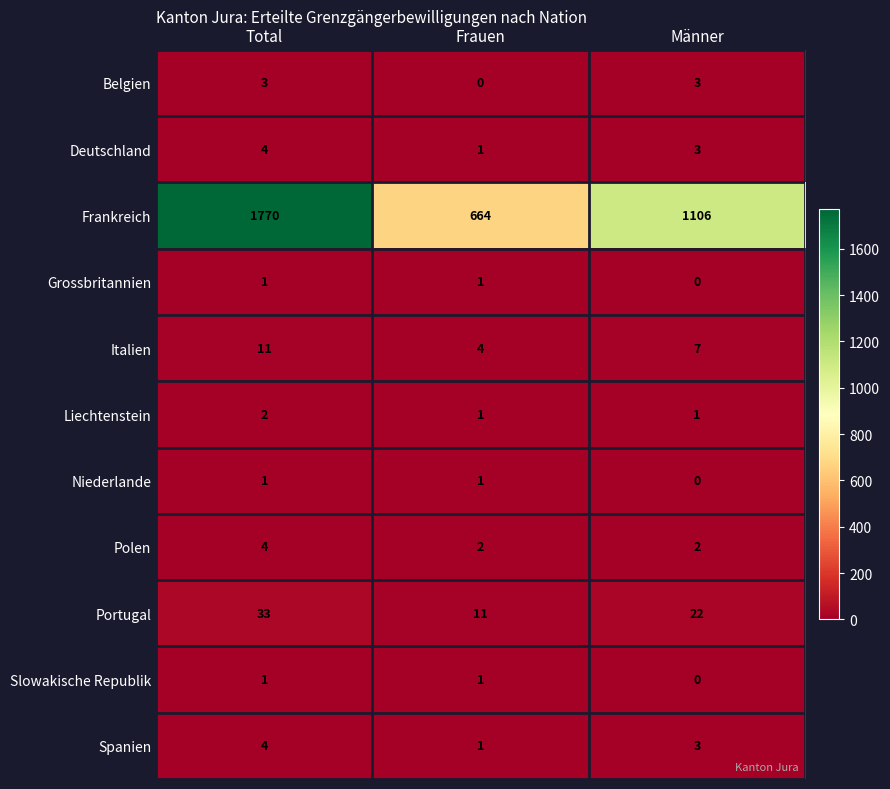

The value of Slowakische Republik at Total is 1. True or false?

True